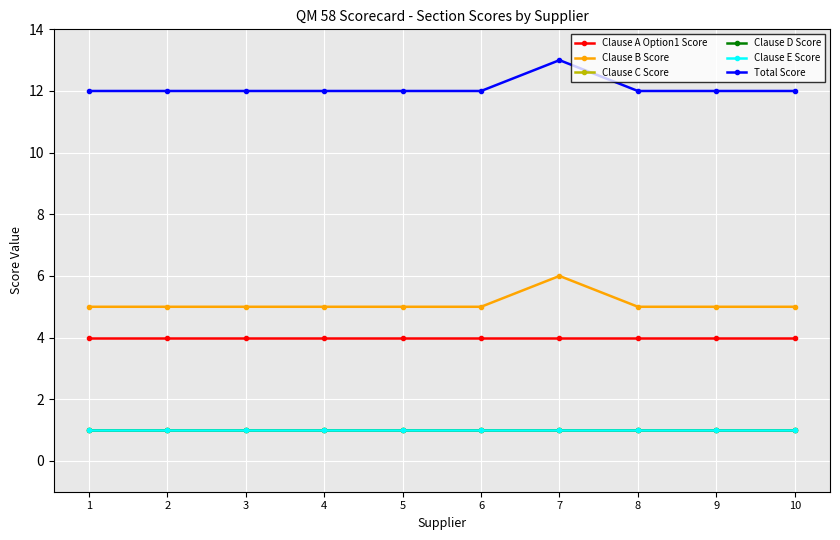

What is the average value of the Clause A Option1 Score series?

4